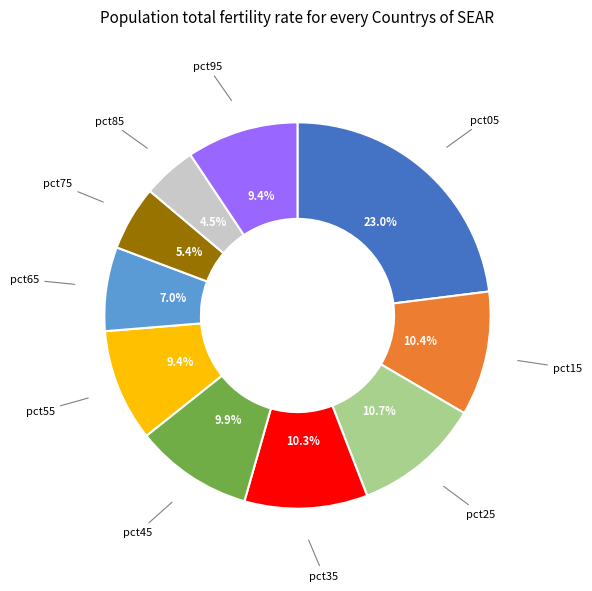

Is there a majority slice in this chart?

No